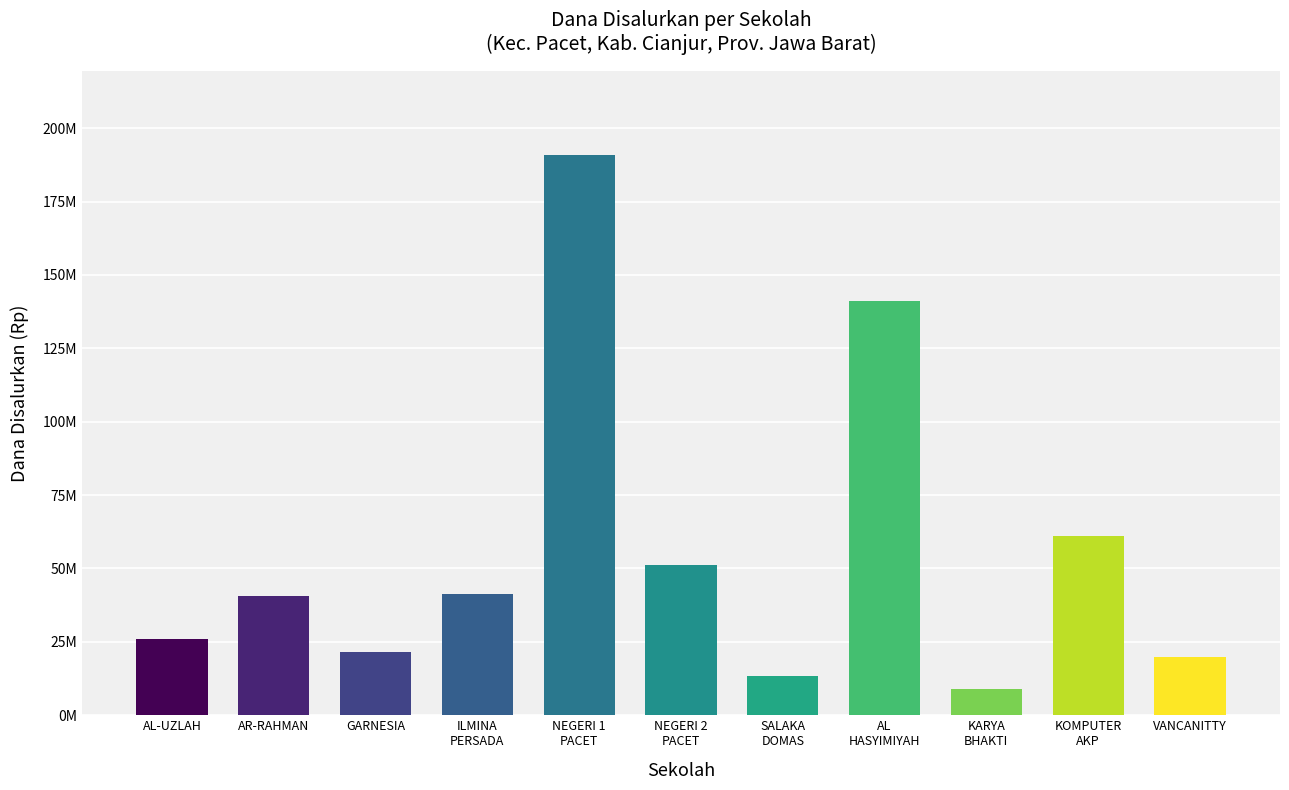

What is the difference between the values at NEGERI 1
PACET and NEGERI 2
PACET?

139500000